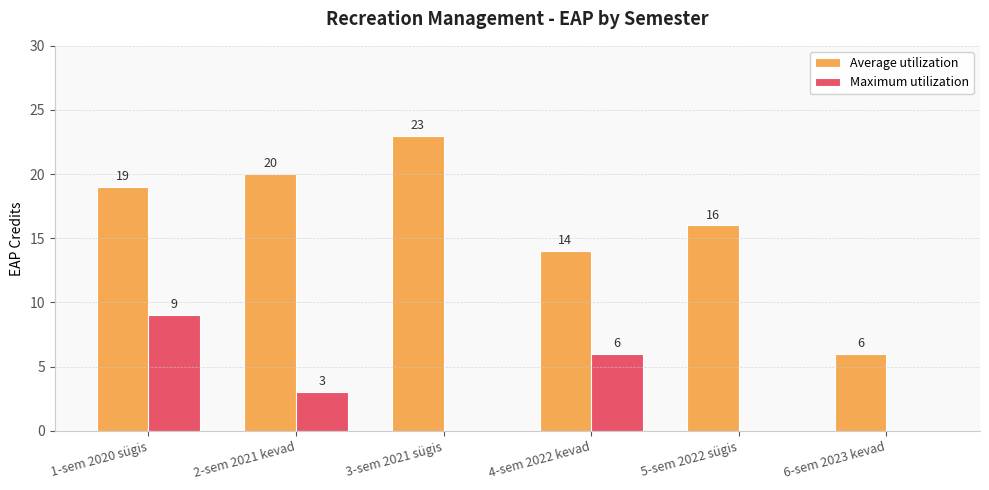

Which category has the highest value in the Maximum utilization series?

1-sem 2020 sügis